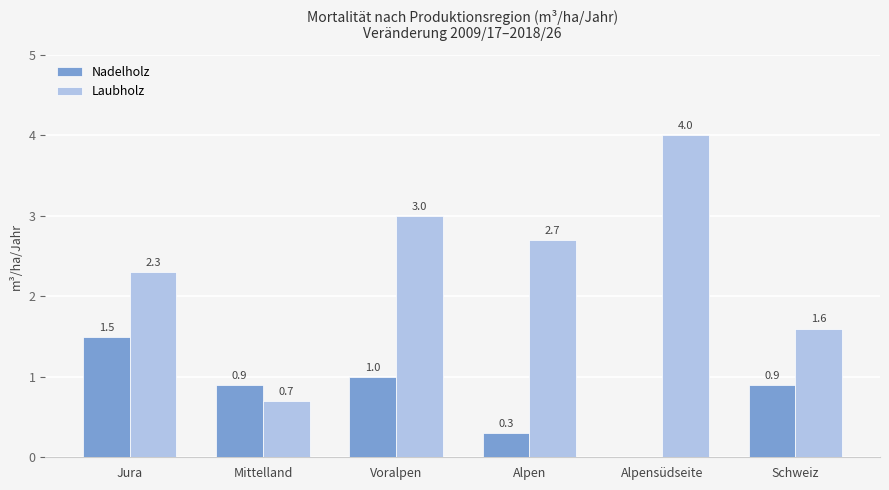

Reading right to left, what are all the values shown in this chart?

Nadelholz: 0.9	0.0	0.3	1.0	0.9	1.5
Laubholz: 1.6	4.0	2.7	3.0	0.7	2.3